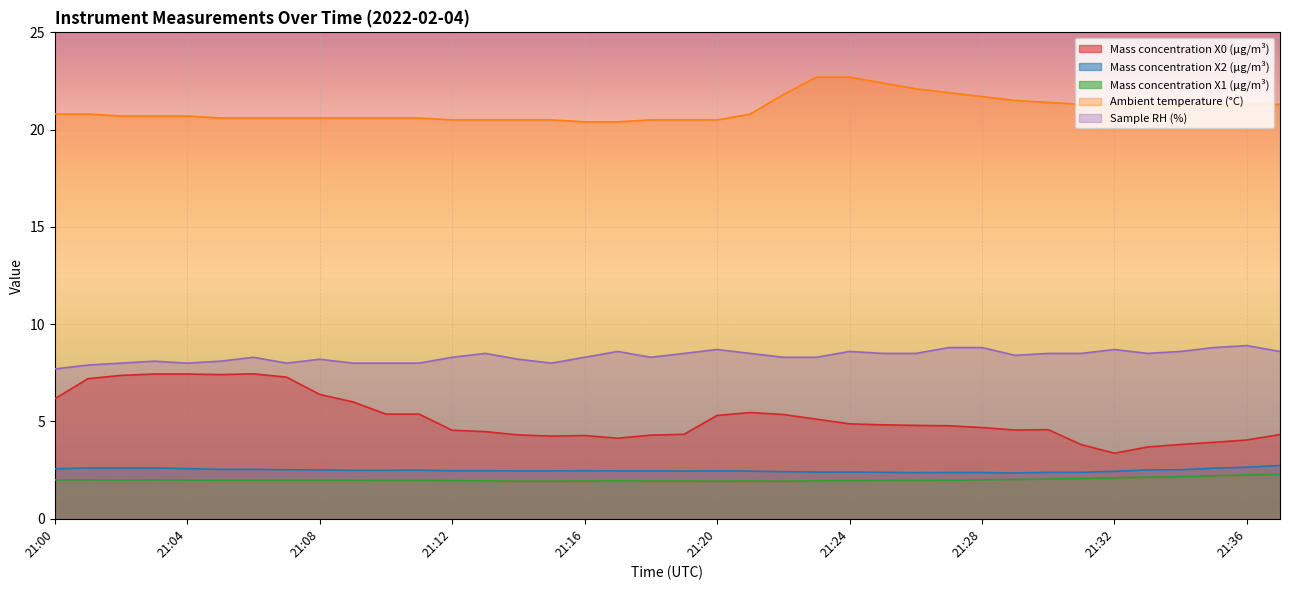

At which label is Ambient temperature (°C) closest to 21?

21:00